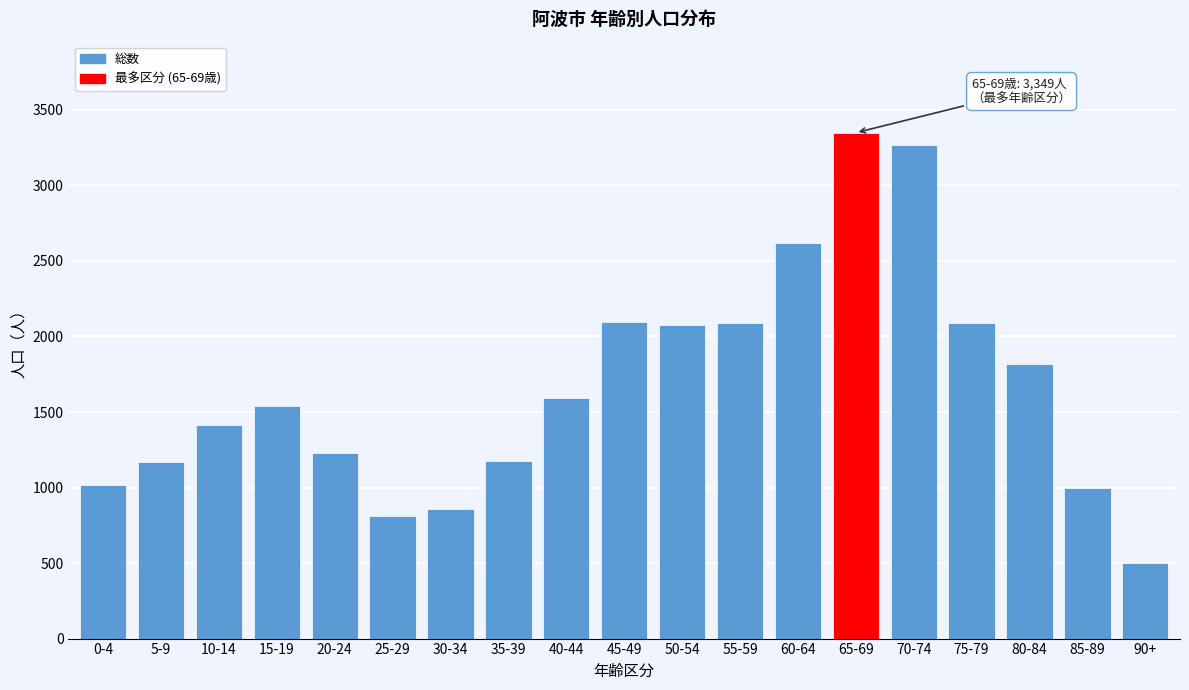

What is the maximum value shown in the chart?

3349